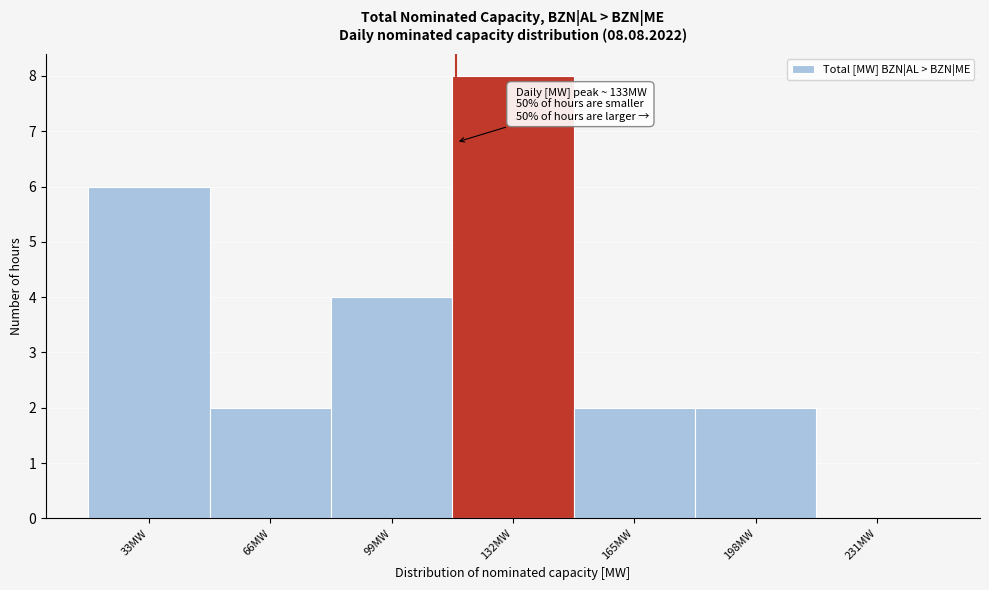

Reading left to right, extract all data points from this chart.

33MW=6	66MW=2	99MW=4	132MW=8	165MW=2	198MW=2	231MW=0